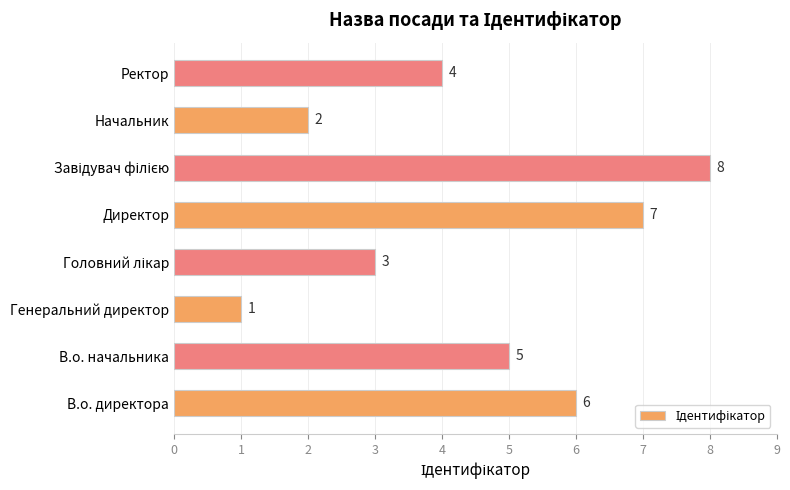

Count the number of categories in the chart.

8